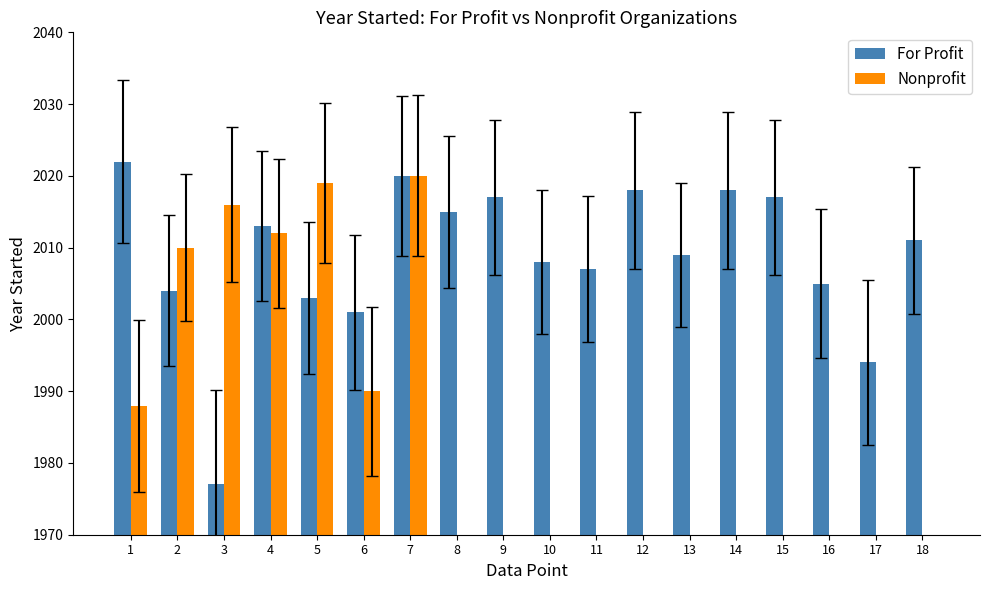

Does the chart contain any negative values?

No